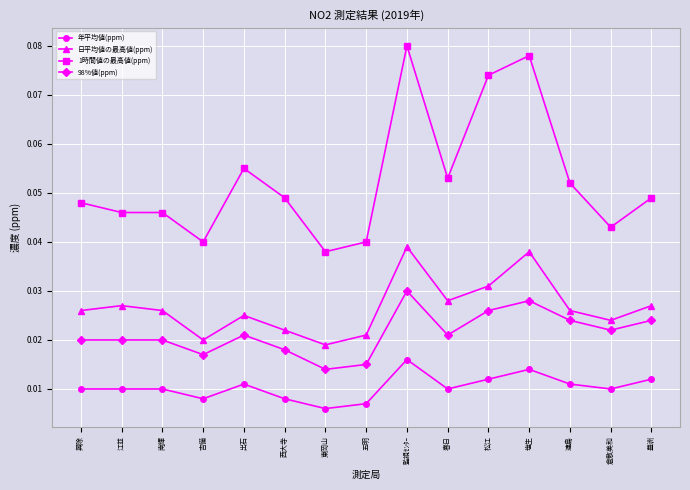

Does the chart have visible grid lines?

Yes